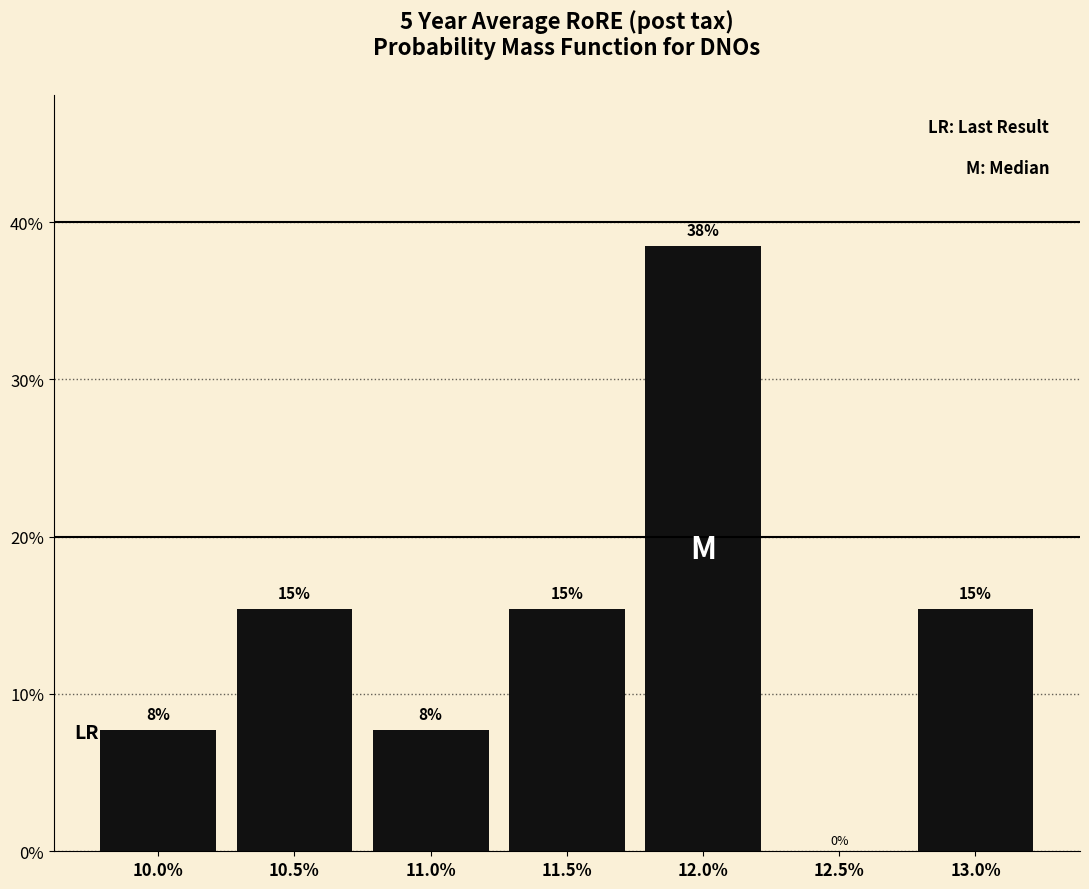

Are the bars horizontal?

No